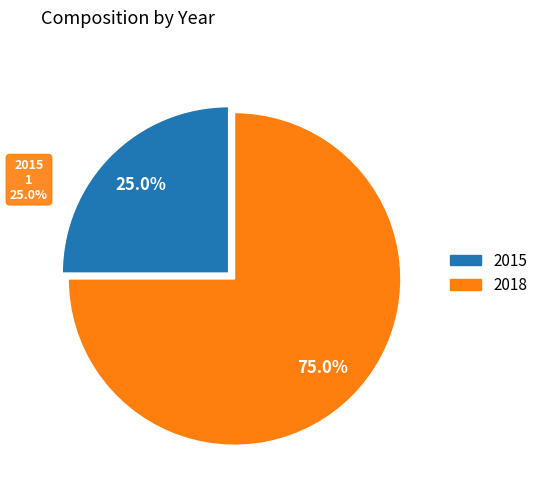

The 2018 slice represents 63% of the pie. True or false?

False